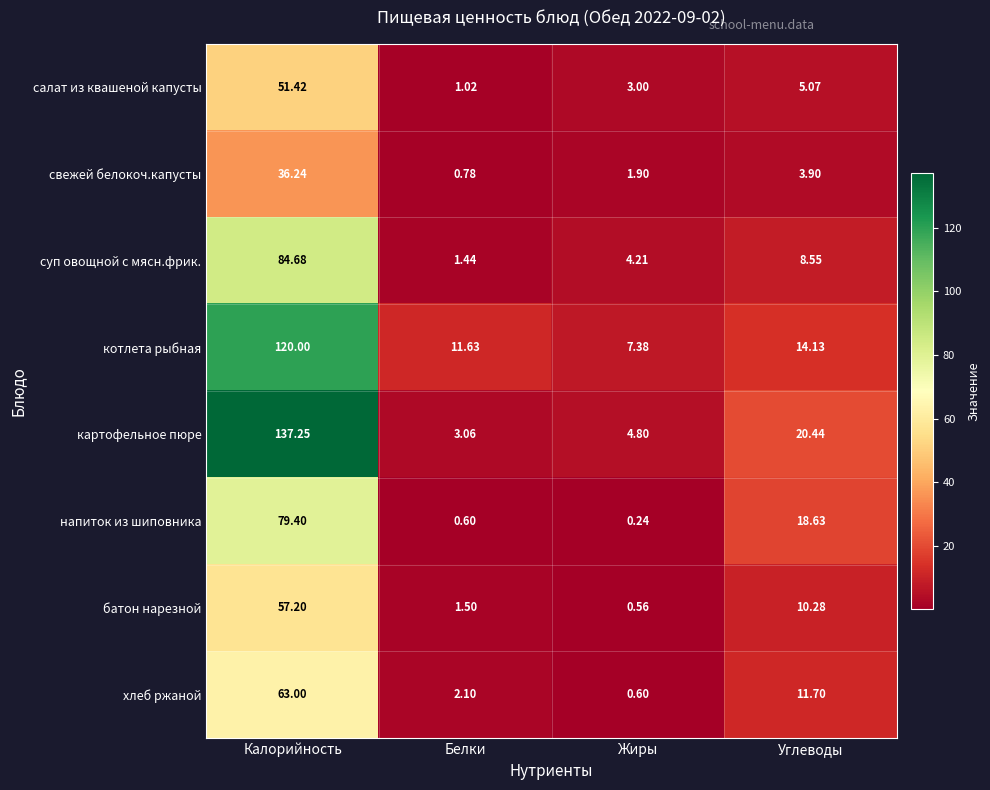

Which label corresponds to the largest value in the chart?

Калорийность